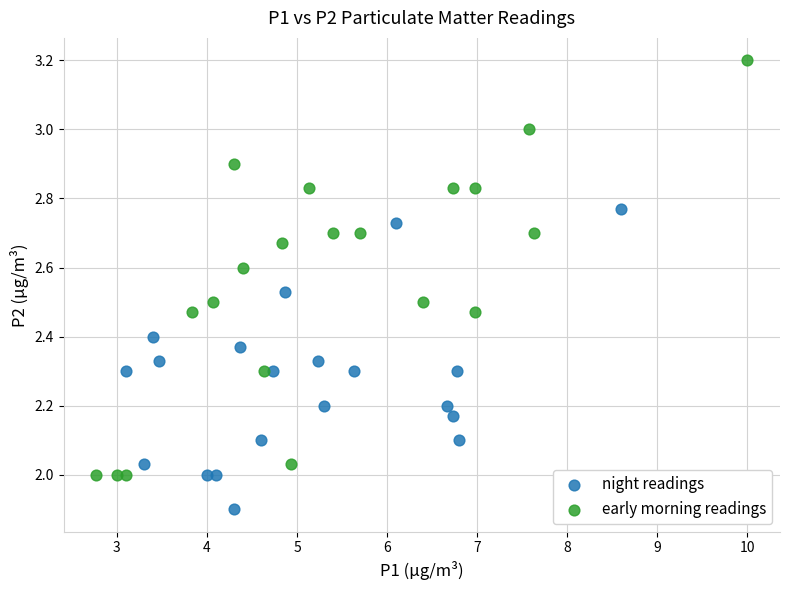

Which series reaches the minimum Y coordinate?

night readings